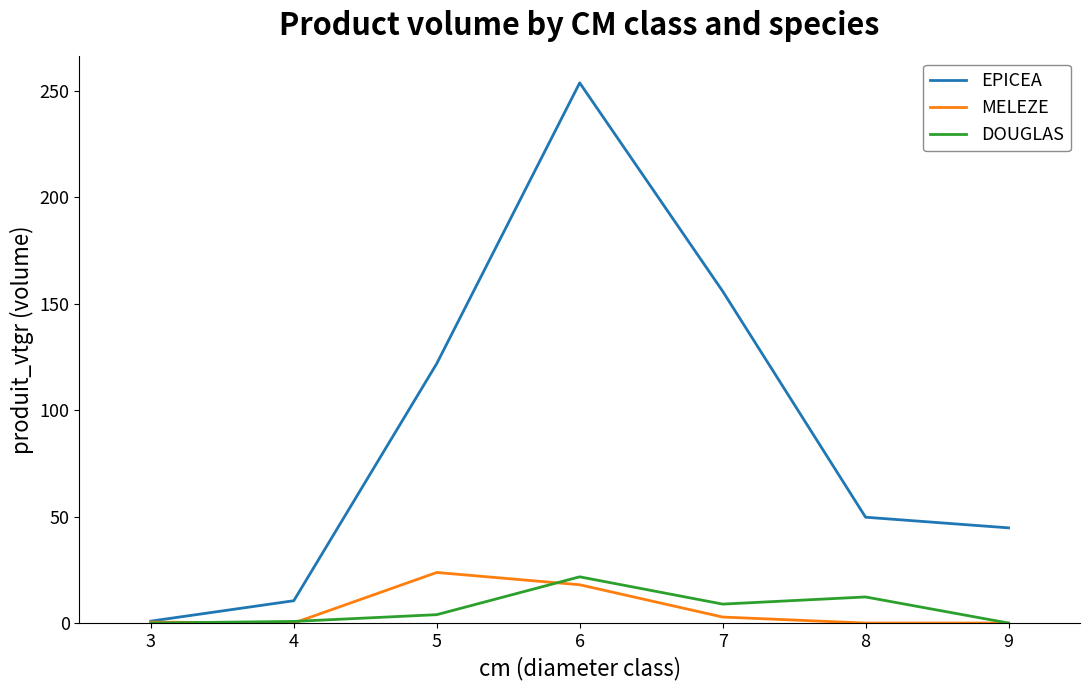

Which series has the largest range (max minus min)?

EPICEA